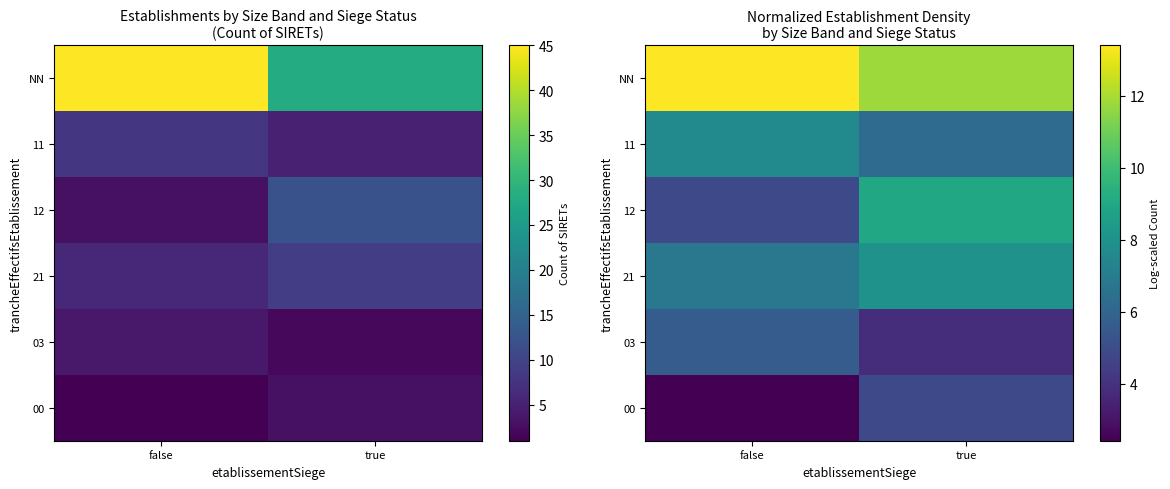

How many distinct data groups are displayed?

6